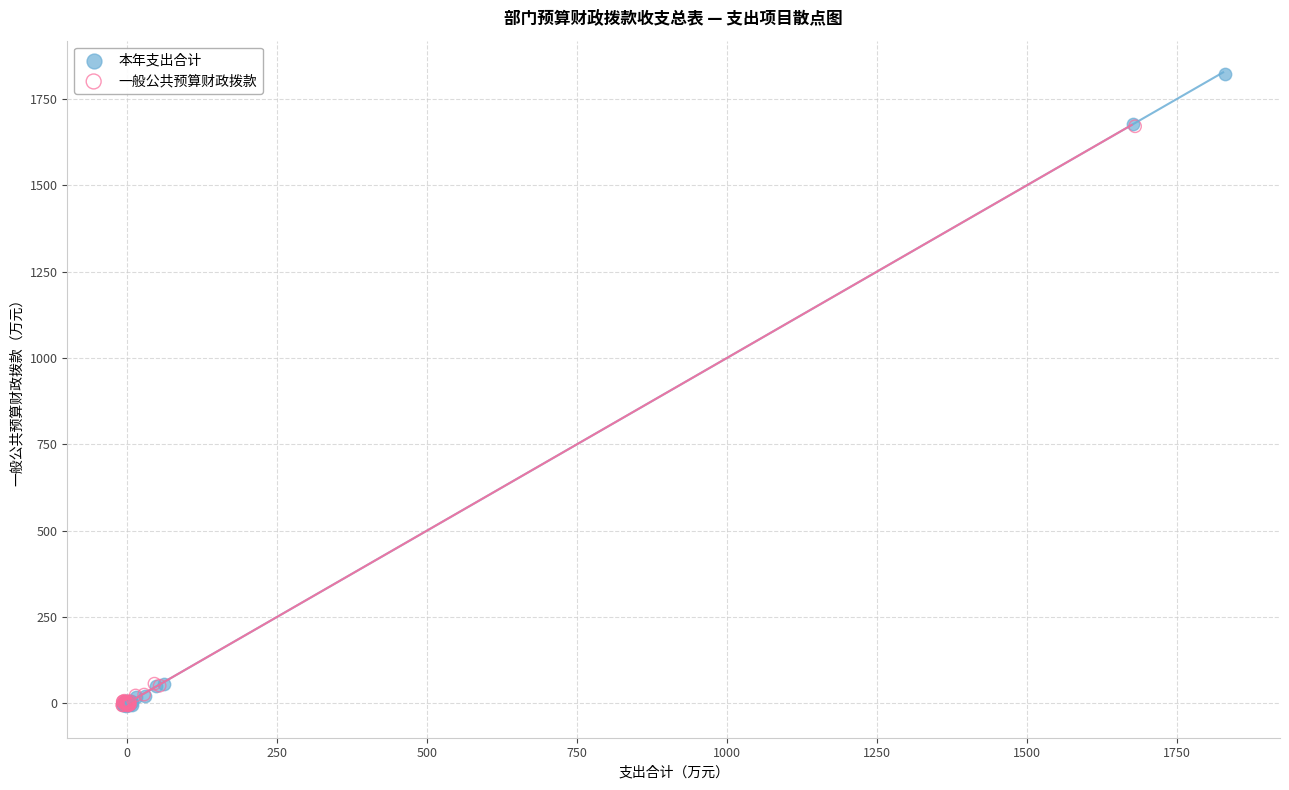

Which series has the largest Y range (max minus min)?

本年支出合计